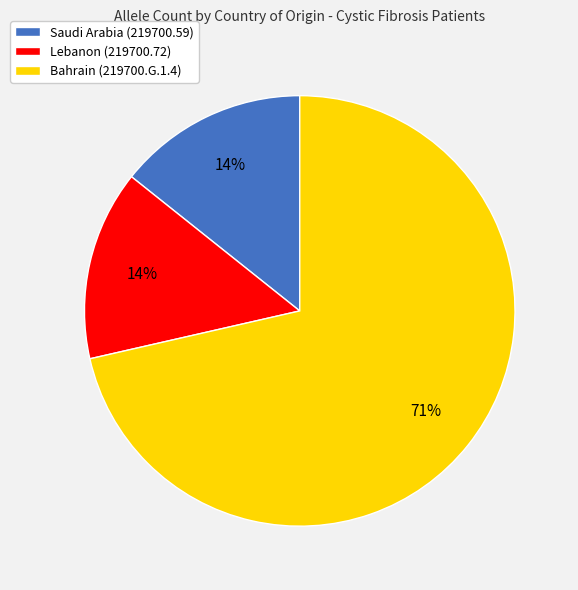

What percentage is the Saudi Arabia (219700.59) slice, to the nearest percent?

14%